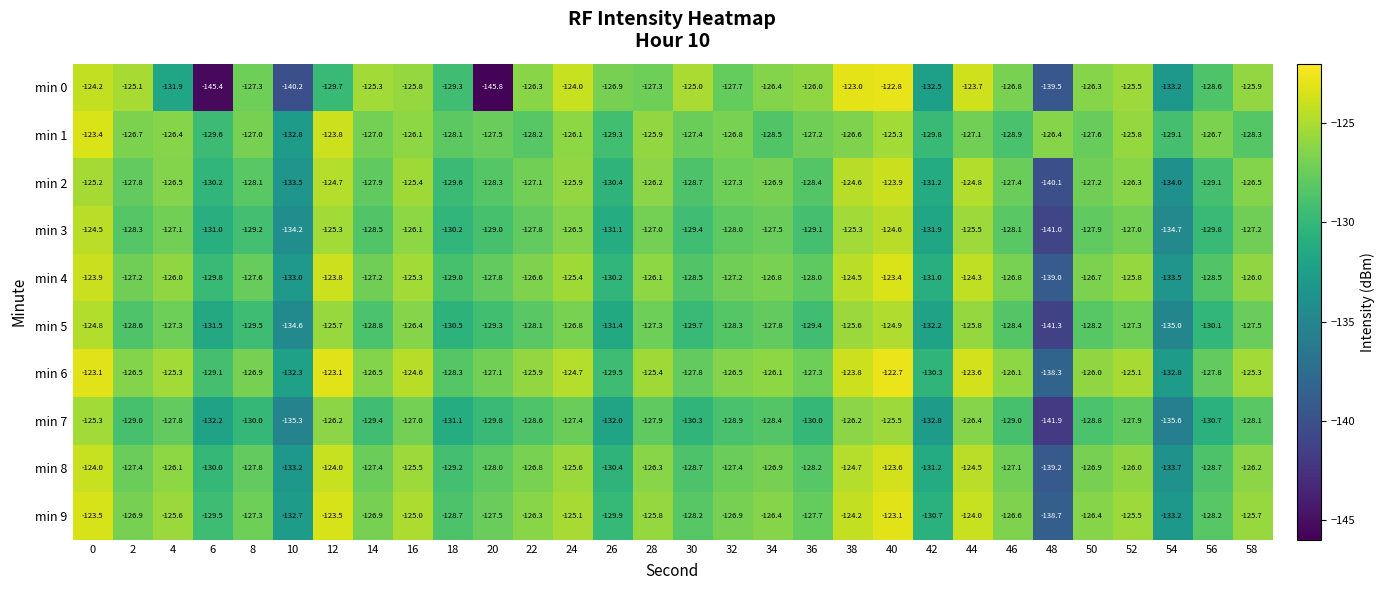

What is the difference between the min 2 values at 38 and 30?

4.1